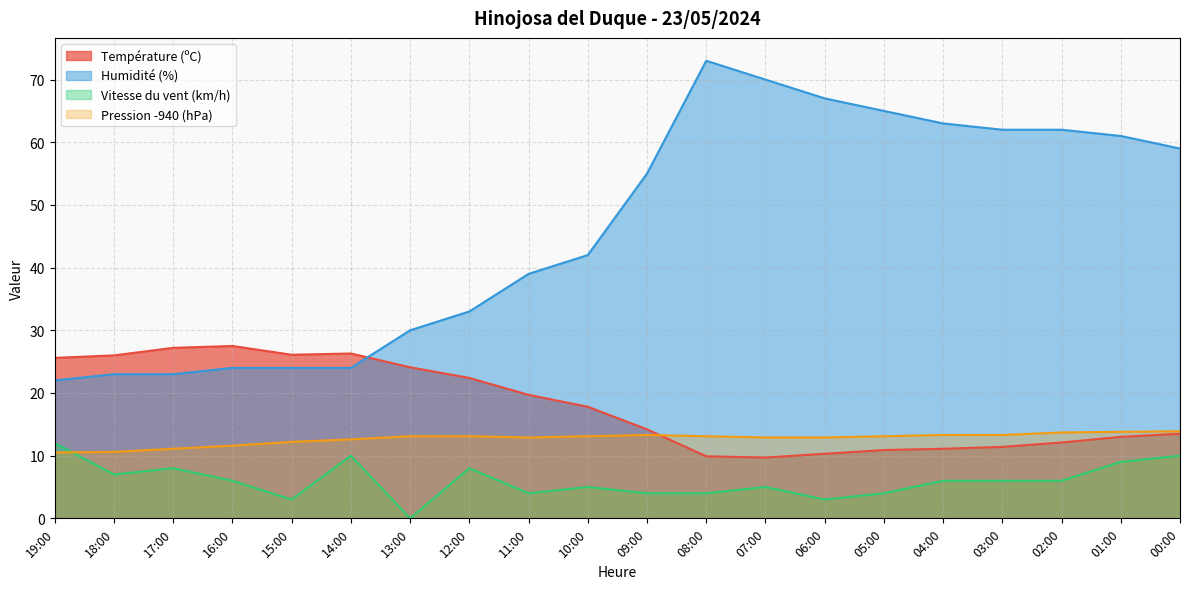

After their last crossing, which series has the higher values: Humidité (%) or Température (ºC)?

Humidité (%)